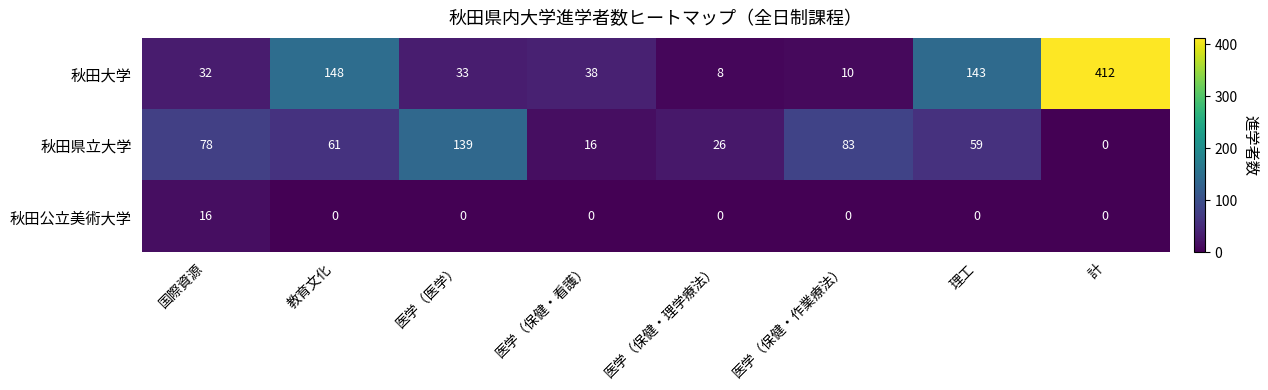

Which series has the widest spread of values?

秋田大学